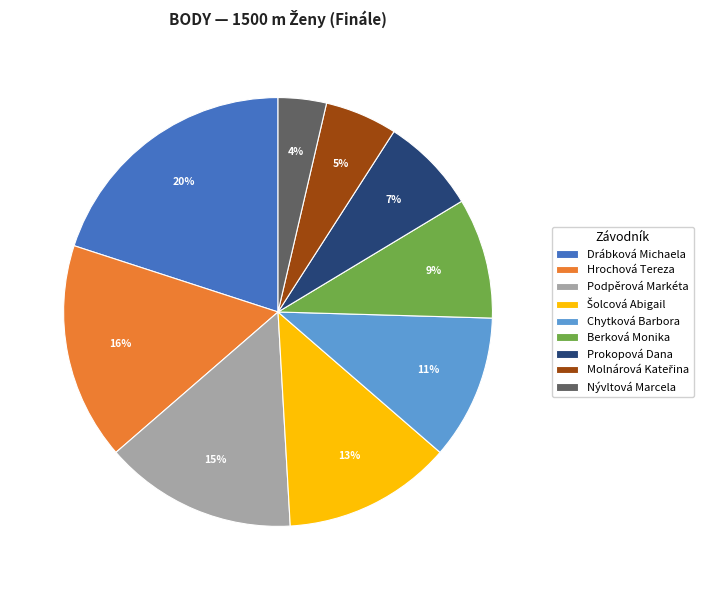

Is the sum of Drábková Michaela and Prokopová Dana greater than half?

No